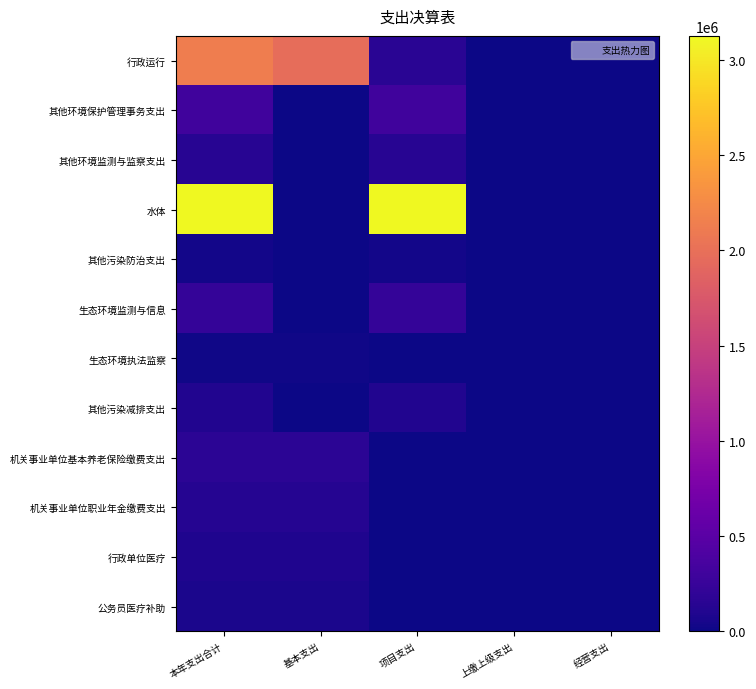

Reading left to right, list all the values displayed in this chart.

行政运行: 本年支出合计=2126867.3	基本支出=1976867.3	项目支出=150000.0	上缴上级支出=0.0	经营支出=0.0
其他环境保护管理事务支出: 本年支出合计=315351.5	基本支出=0.0	项目支出=315351.5	上缴上级支出=0.0	经营支出=0.0
其他环境监测与监察支出: 本年支出合计=143868.0	基本支出=0.0	项目支出=143868.0	上缴上级支出=0.0	经营支出=0.0
水体: 本年支出合计=3125068.1	基本支出=0.0	项目支出=3125068.1	上缴上级支出=0.0	经营支出=0.0
其他污染防治支出: 本年支出合计=32982.0	基本支出=0.0	项目支出=32982.0	上缴上级支出=0.0	经营支出=0.0
生态环境监测与信息: 本年支出合计=230000.0	基本支出=0.0	项目支出=230000.0	上缴上级支出=0.0	经营支出=0.0
生态环境执法监察: 本年支出合计=20010.0	基本支出=20010.0	项目支出=0.0	上缴上级支出=0.0	经营支出=0.0
其他污染减排支出: 本年支出合计=98787.5	基本支出=0.0	项目支出=98787.5	上缴上级支出=0.0	经营支出=0.0
机关事业单位基本养老保险缴费支出: 本年支出合计=169080.0	基本支出=169080.0	项目支出=0.0	上缴上级支出=0.0	经营支出=0.0
机关事业单位职业年金缴费支出: 本年支出合计=125339.1	基本支出=125339.1	项目支出=0.0	上缴上级支出=0.0	经营支出=0.0
行政单位医疗: 本年支出合计=89206.3	基本支出=89206.3	项目支出=0.0	上缴上级支出=0.0	经营支出=0.0
公务员医疗补助: 本年支出合计=69400.0	基本支出=69400.0	项目支出=0.0	上缴上级支出=0.0	经营支出=0.0